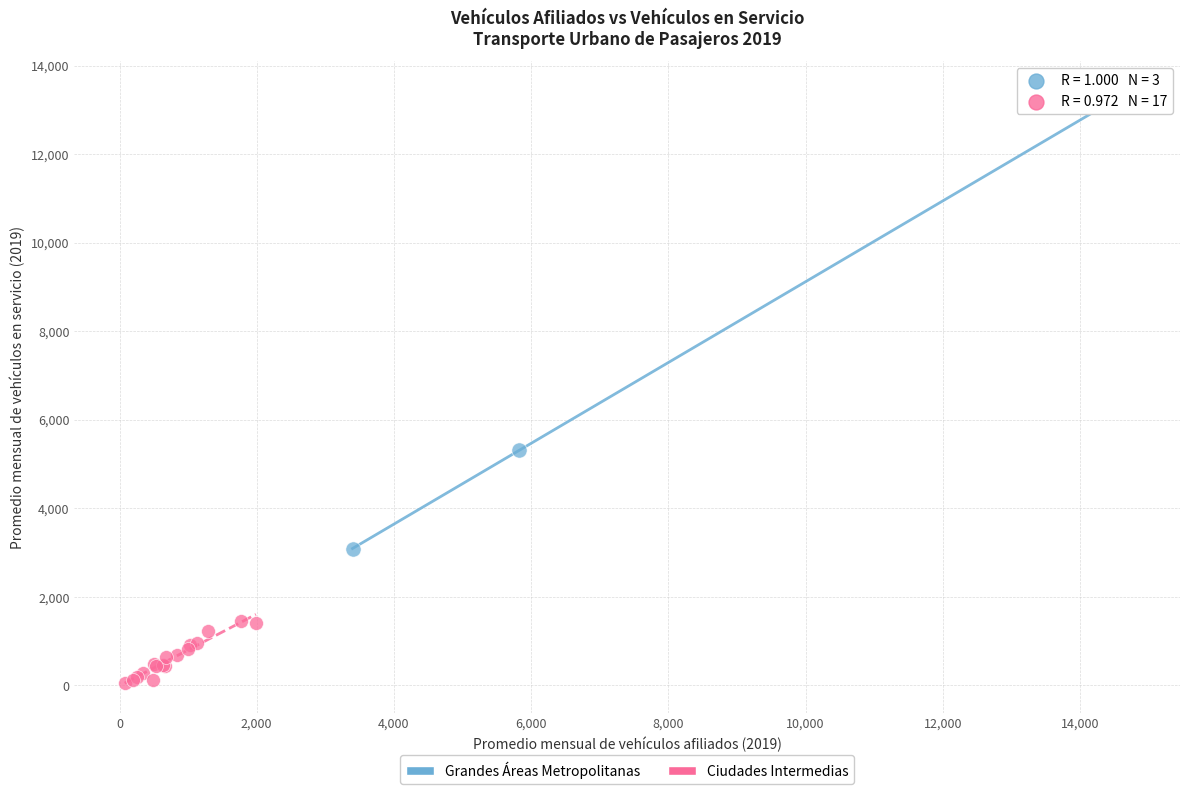

What are all the series names shown in the legend?

Grandes Áreas Metropolitanas, Ciudades Intermedias